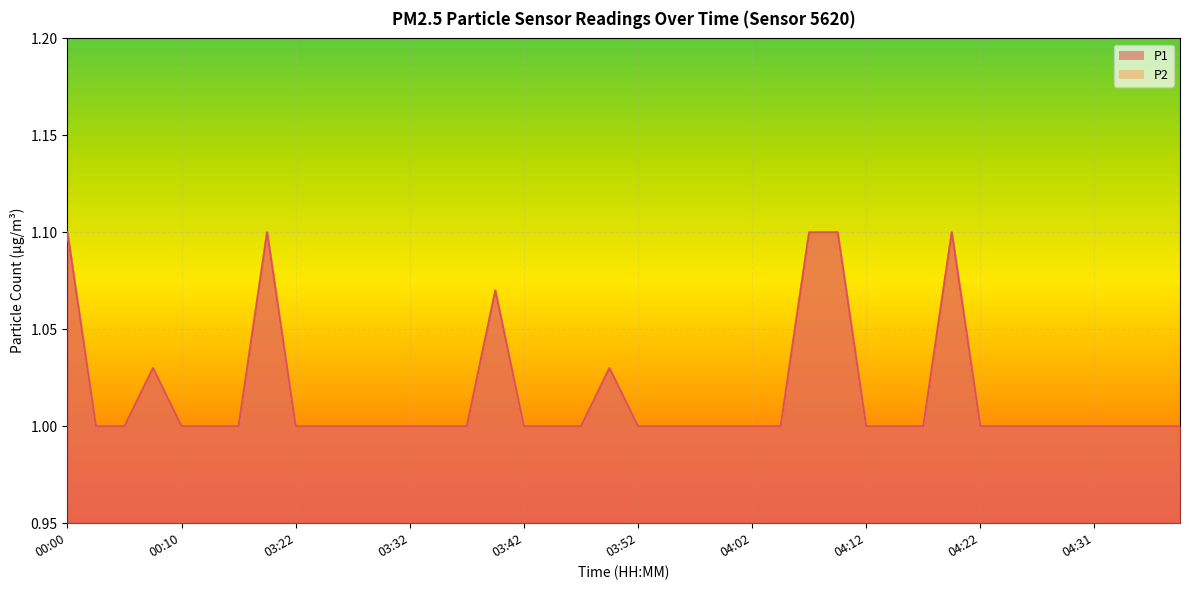

Count the number of data series in this chart.

2